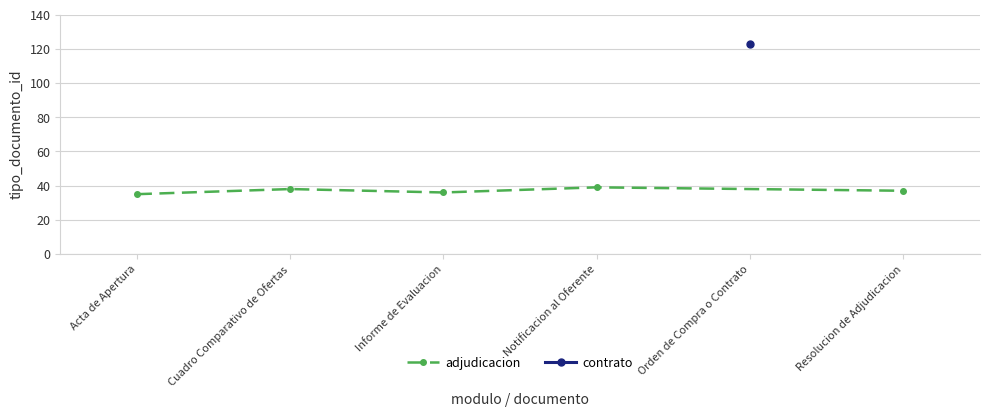

The value of adjudicacion at Informe de Evaluacion is 50. True or false?

False